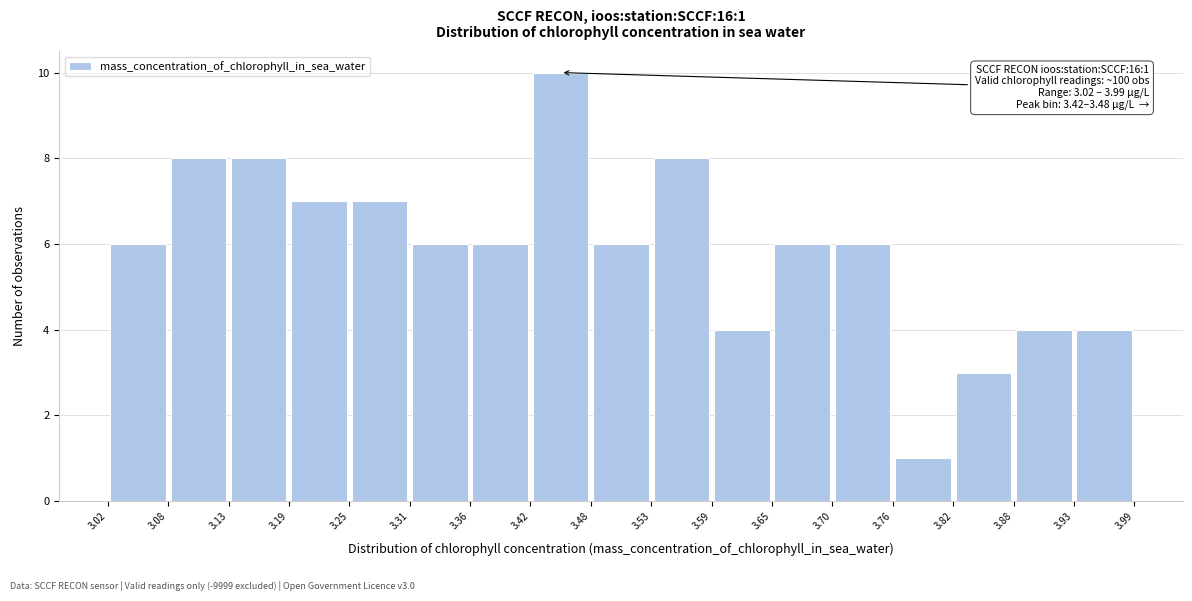

Over which range of the x-axis is the bar tallest?

3.42 to 3.48